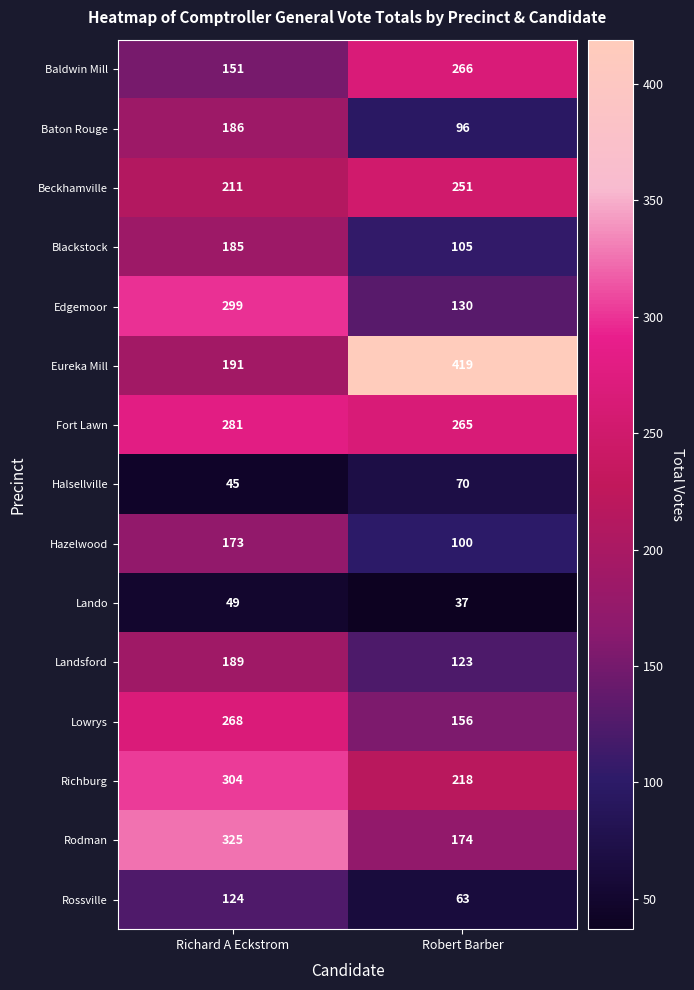

True or false: Halsellville has a value of 45 at Richard A Eckstrom.

True